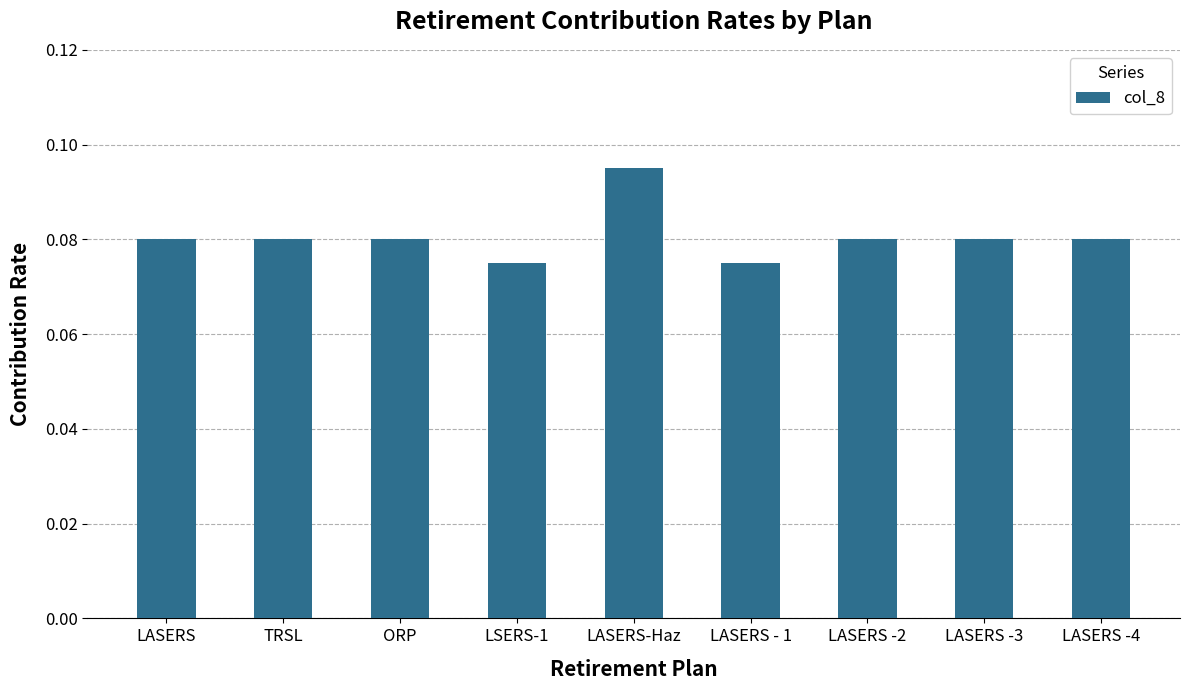

Count the values in the range 0 to 1.

9